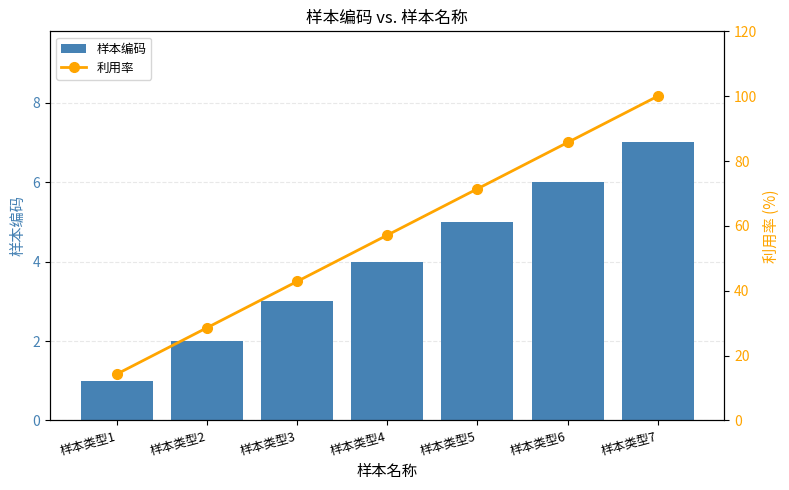

Which category has the lowest value in the 样本编码 series?

样本类型1